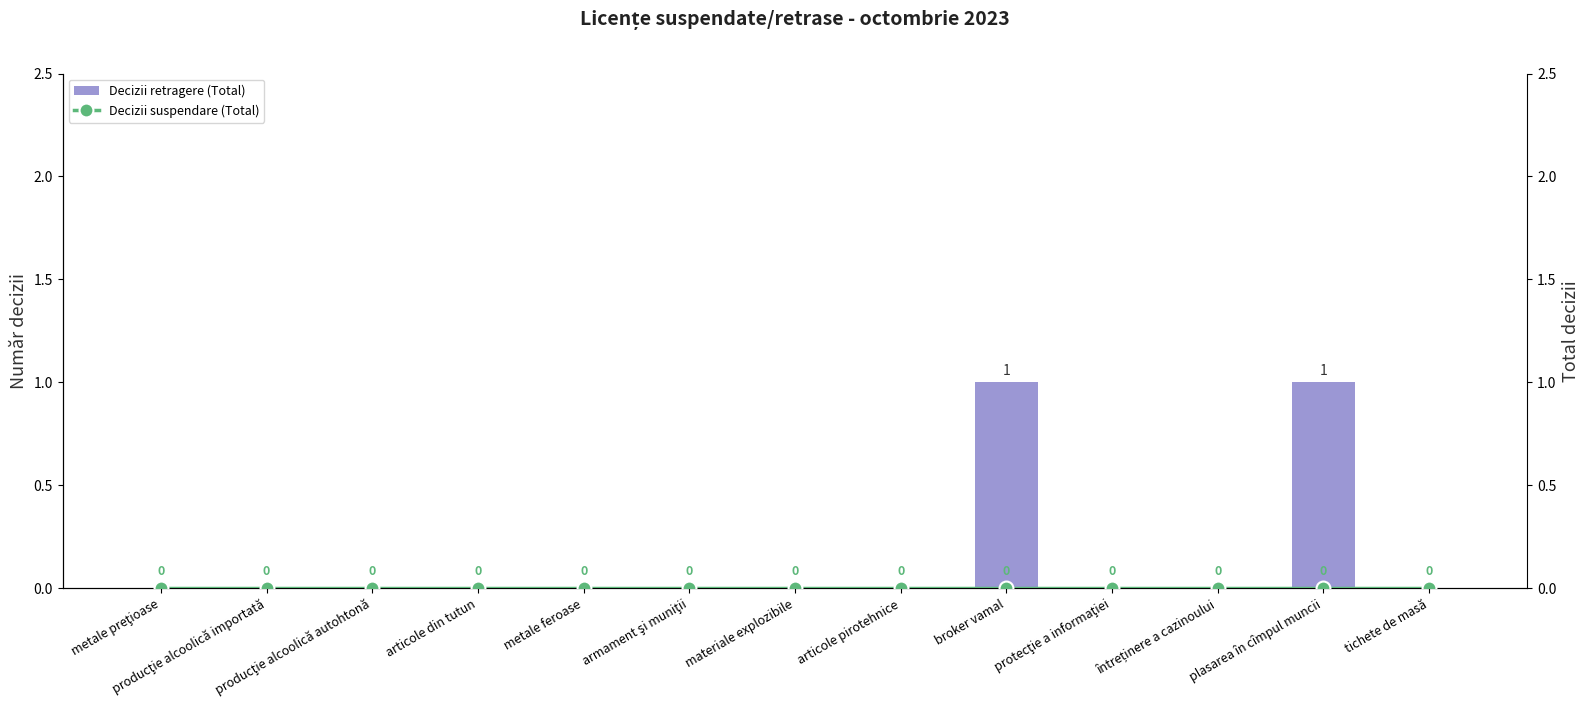

What is the maximum value for Decizii retragere (Total)?

1